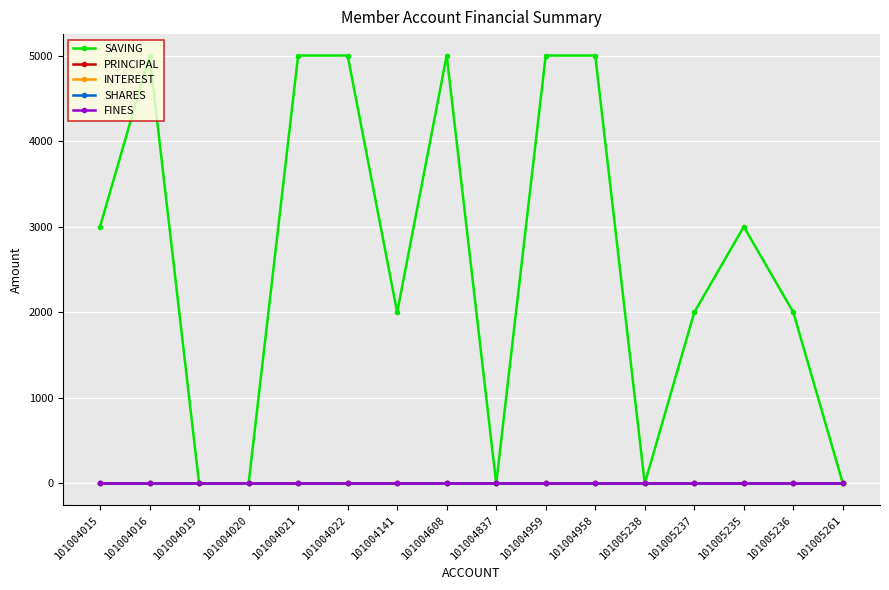

The PRINCIPAL series shows 0 at 101005237. True or false?

True